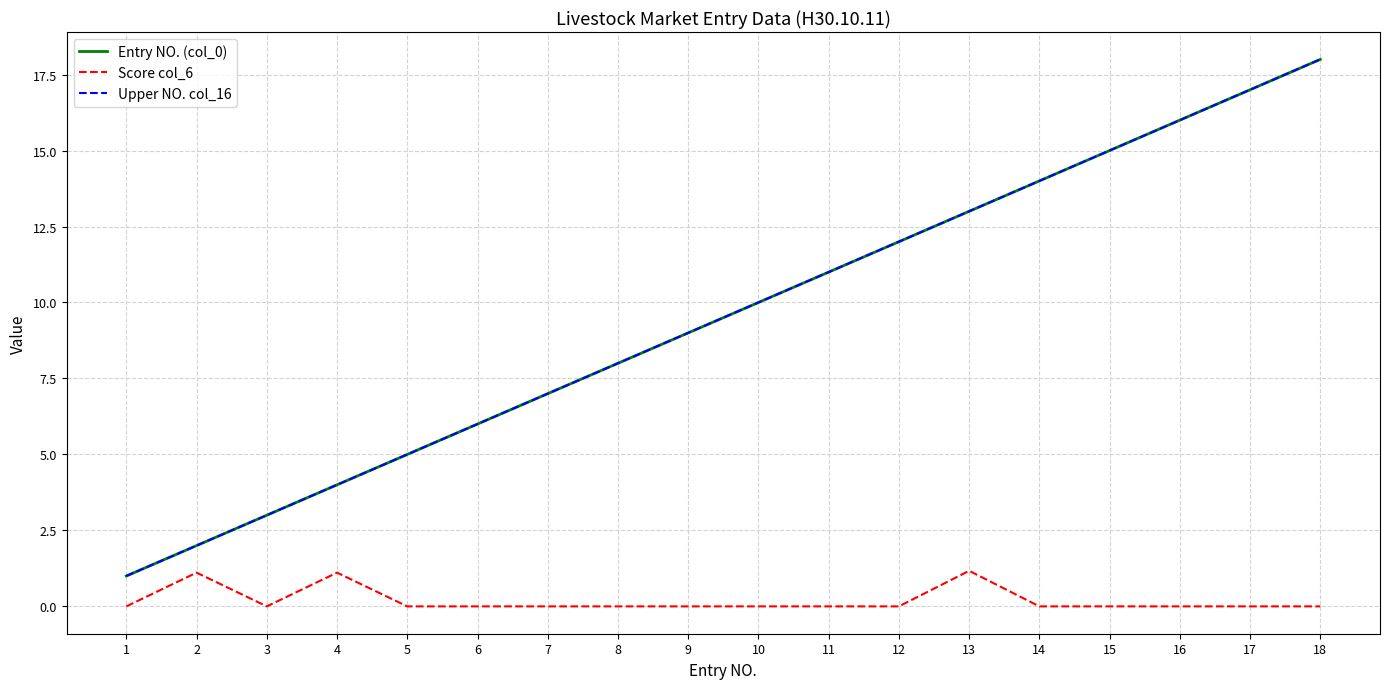

Rank the series at 10 from lowest to highest value.

Score col_6, Entry NO. (col_0), Upper NO. col_16